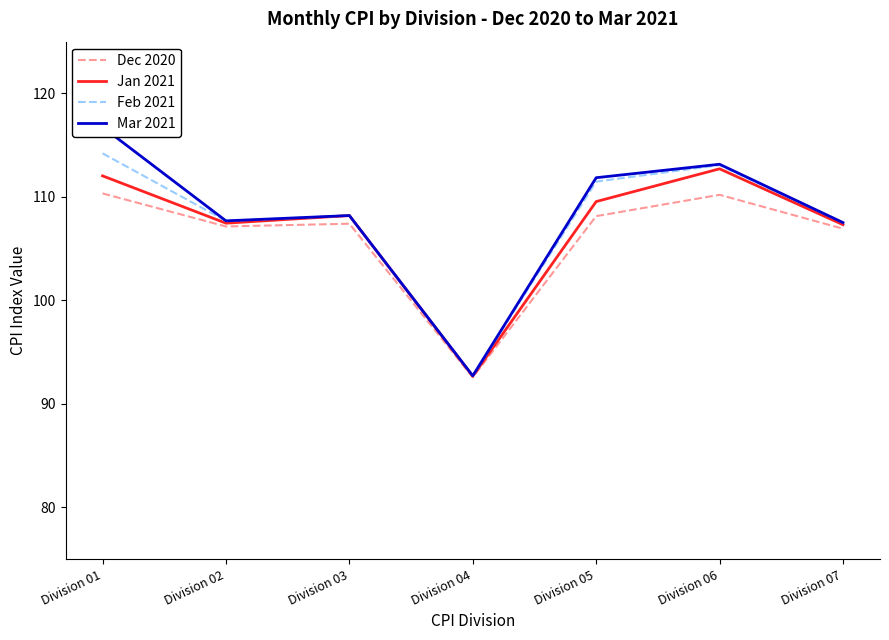

At which label does Dec 2020 first exceed 107?

Division 01